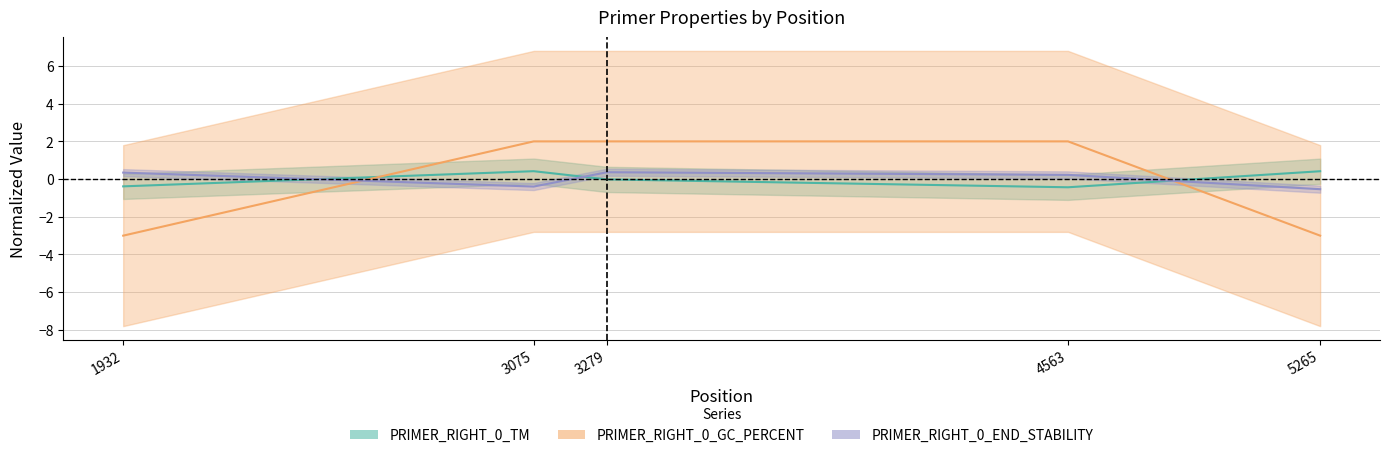

Read the PRIMER_RIGHT_0_GC_PERCENT value at 3075.

2.0